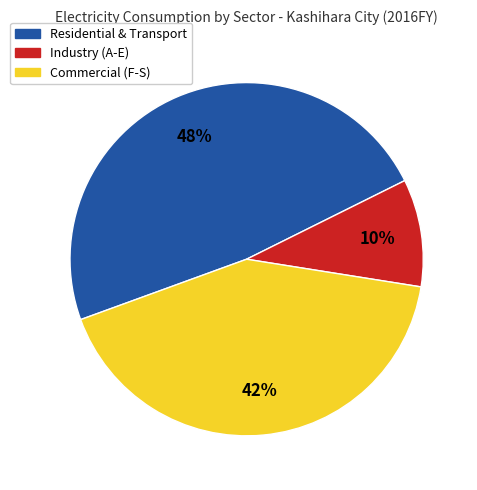

To the nearest percent, what is the combined percentage of Residential & Transport and Industry (A-E)?

58%